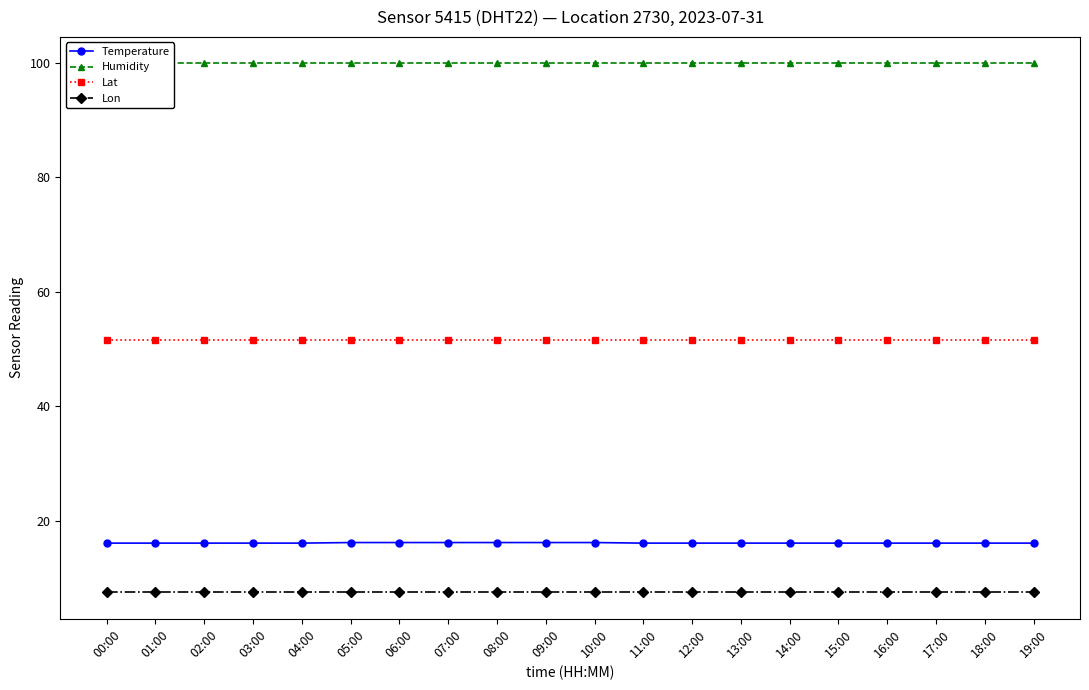

What is the smallest value displayed?

7.5